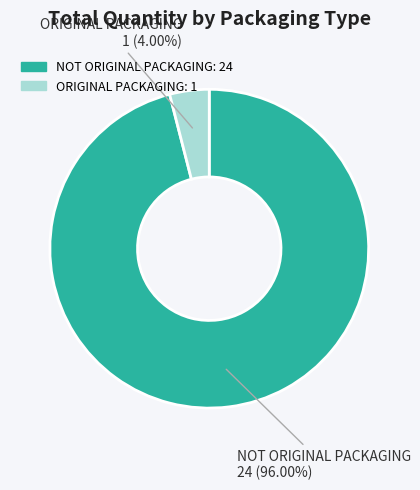

To the nearest percent, what is the combined percentage of NOT ORIGINAL PACKAGING and ORIGINAL PACKAGING?

100%